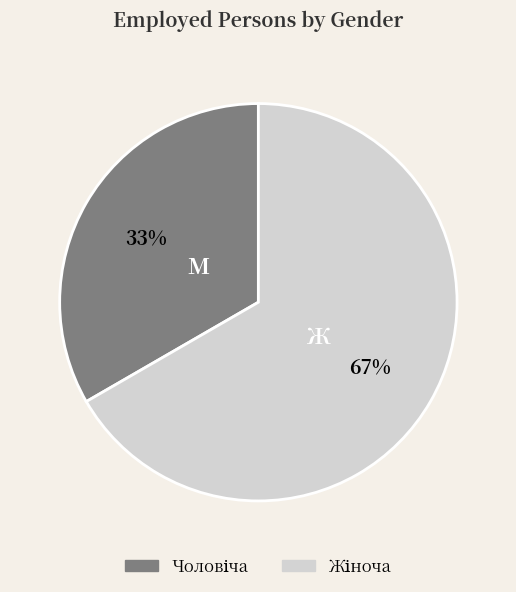

Is there any slice that represents more than half of the pie?

Yes